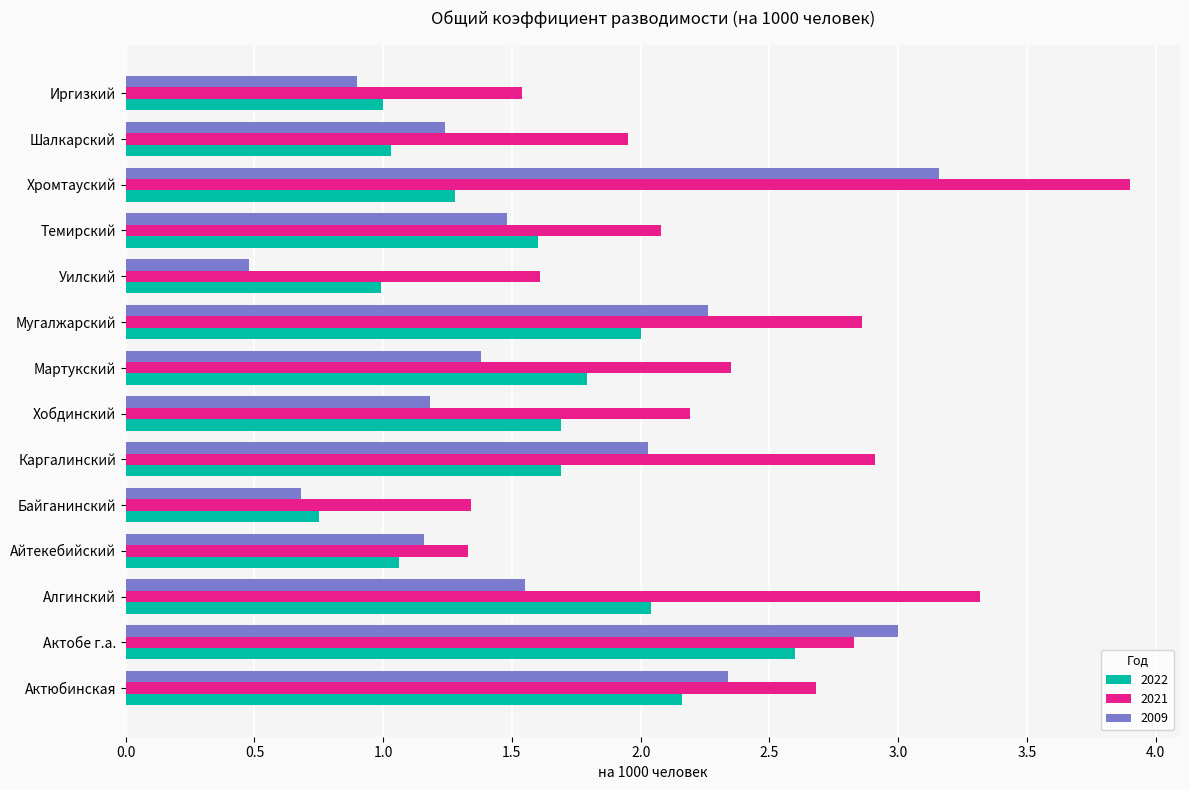

Read the 2009 value at Айтекебийский.

1.2